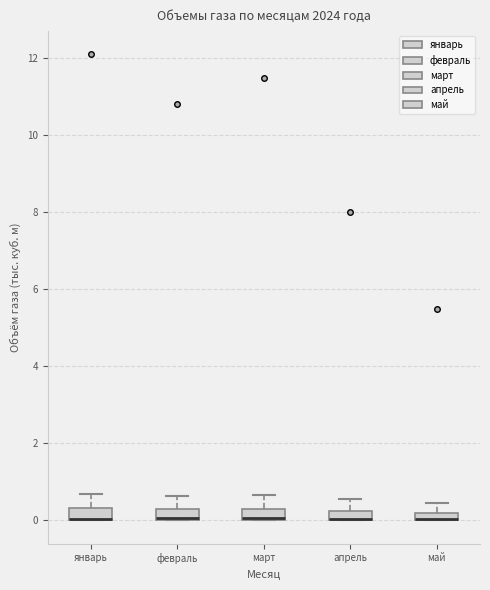

Where does the upper whisker of the box for апрель end on the y-axis? The values are not printed on the chart, so give them approximately, as read against the axis.

0.6